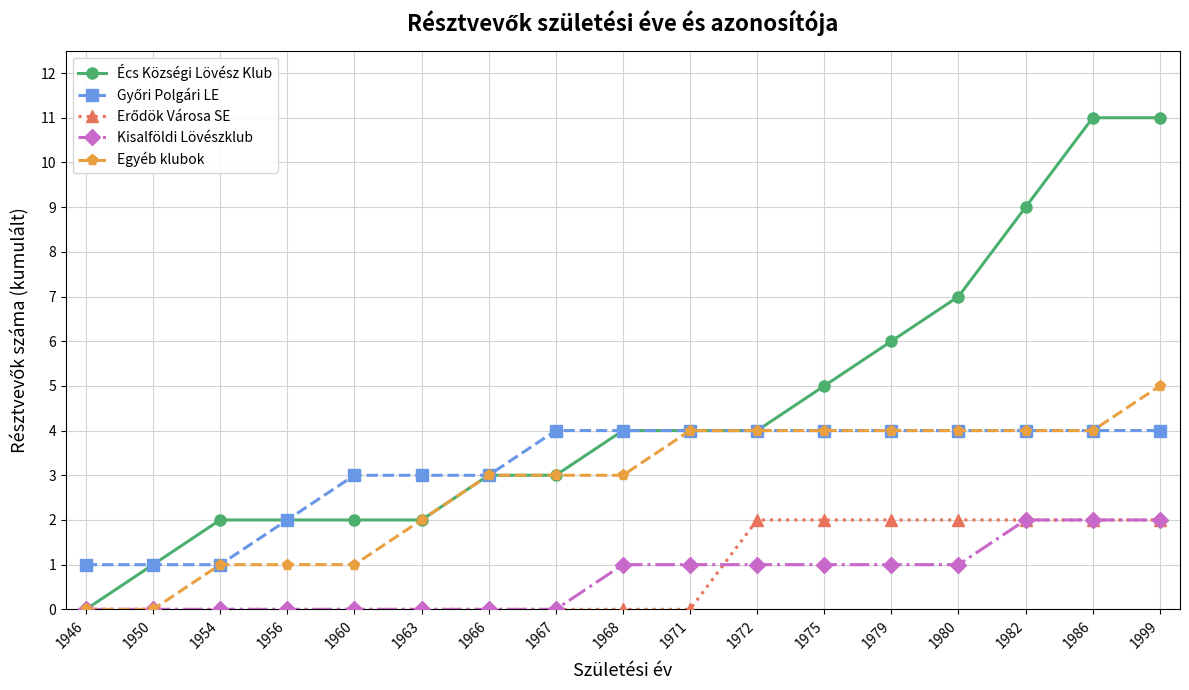

Is it true that Écs Községi Lövész Klub equals 4 at 1968?

True